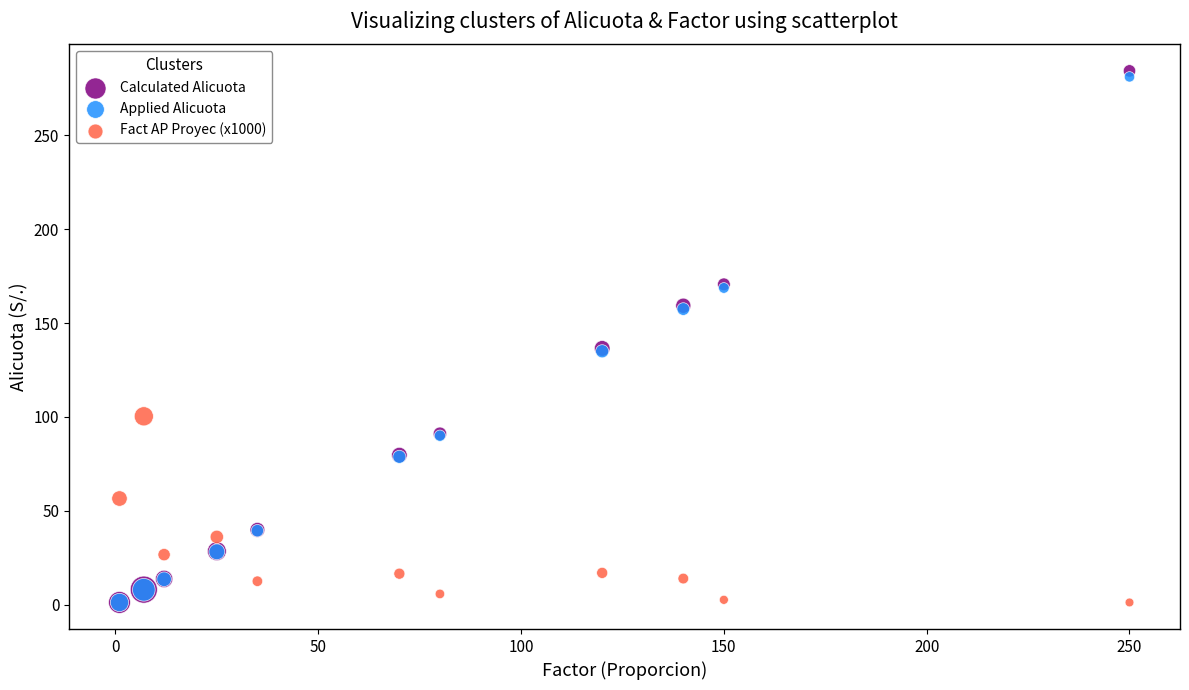

In the Fact AP Proyec (x1000) series, what Y value is closest to 50?

56.5